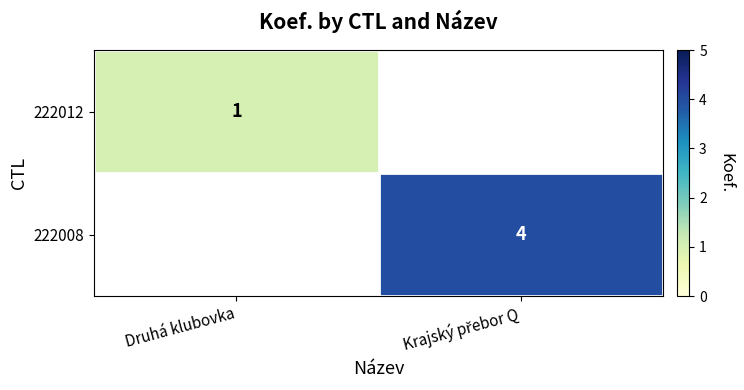

Is it true that 222012 equals 1.0 at Druhá klubovka?

True